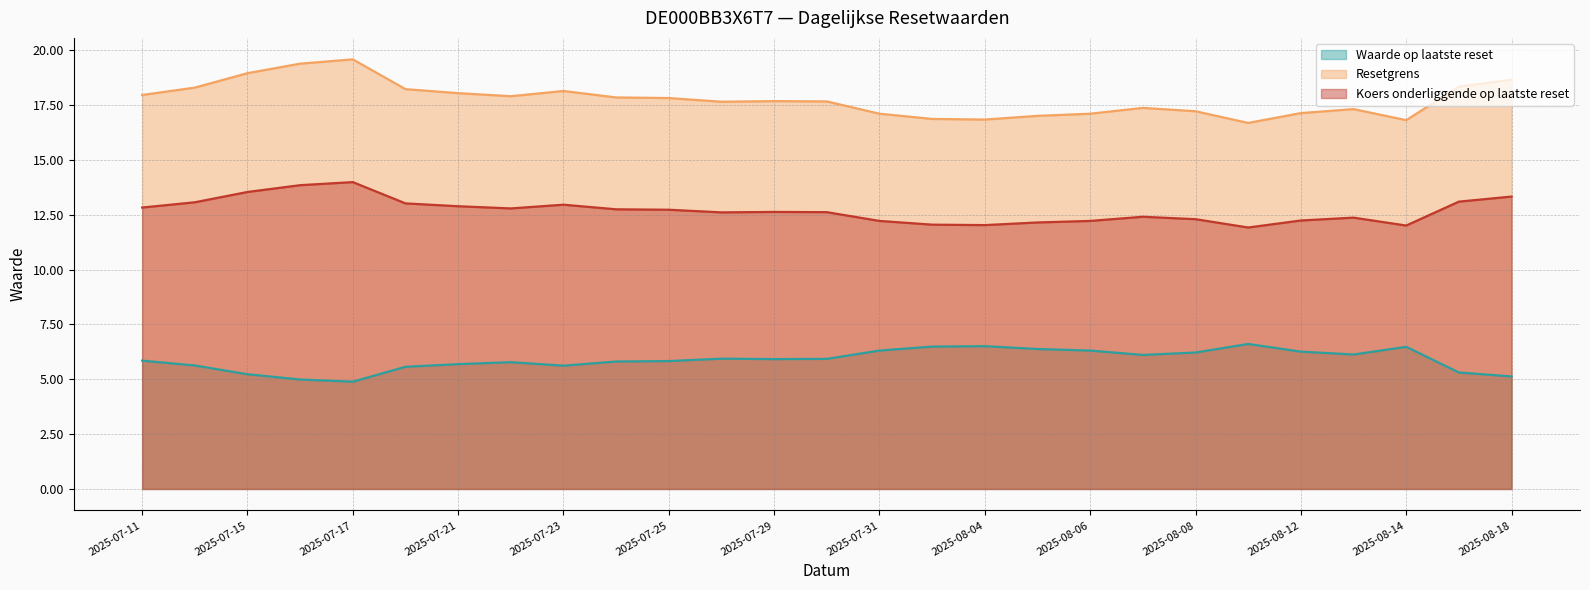

What is the smallest value displayed?

4.9